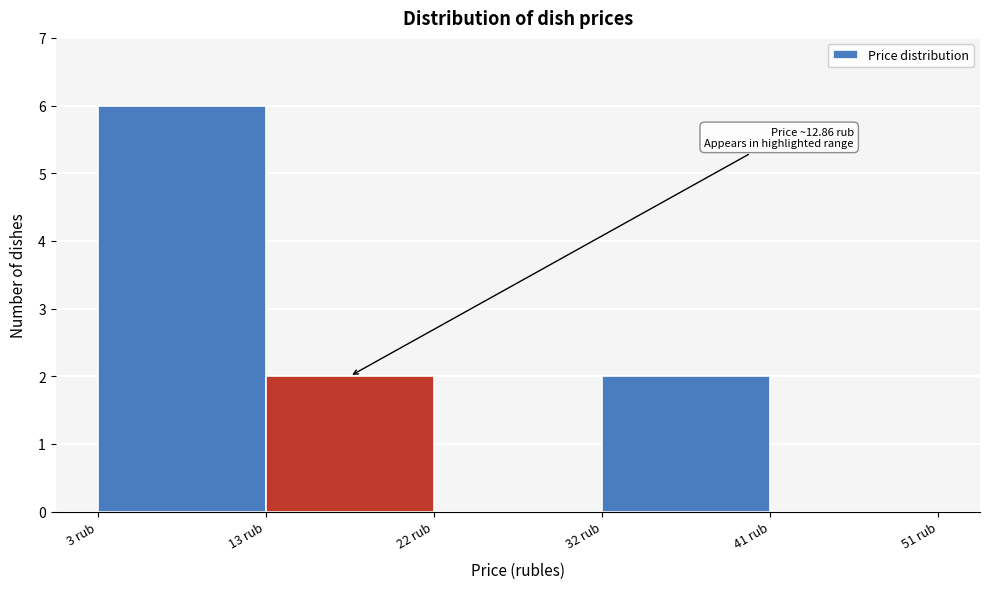

Over which range of the x-axis is the bar tallest?

3 to 13